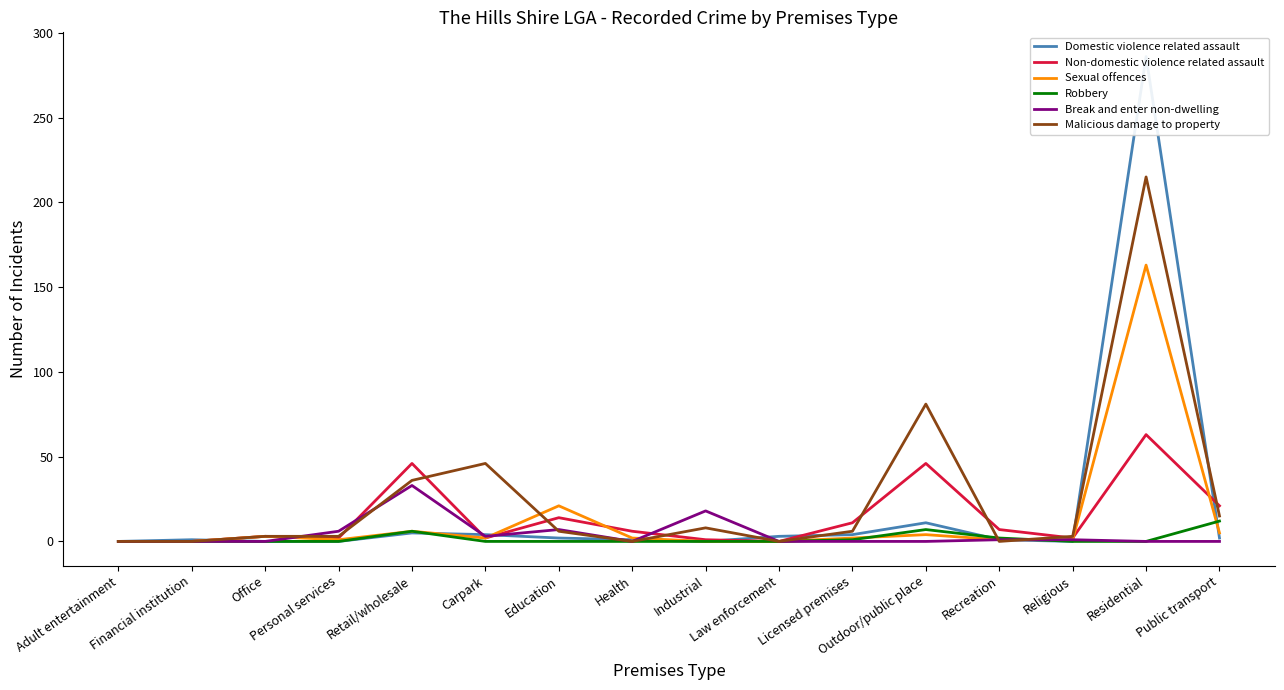

What is the difference between the highest and lowest values at Personal services?

6